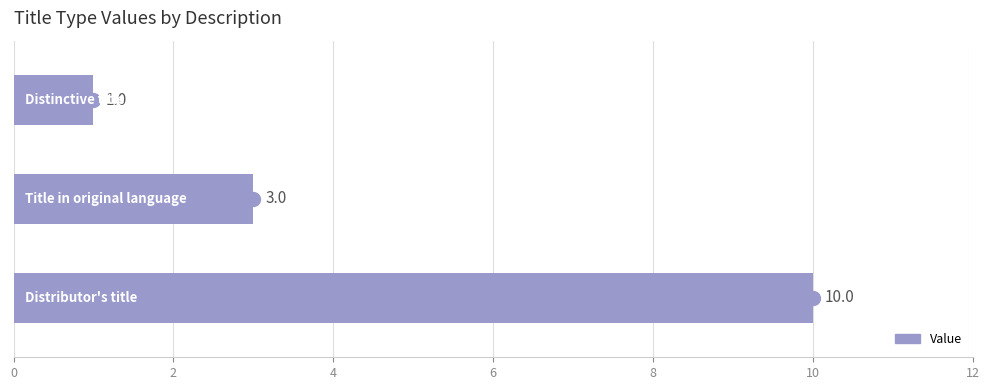

Reading top to bottom, what are all the values shown in this chart?

1	3	10